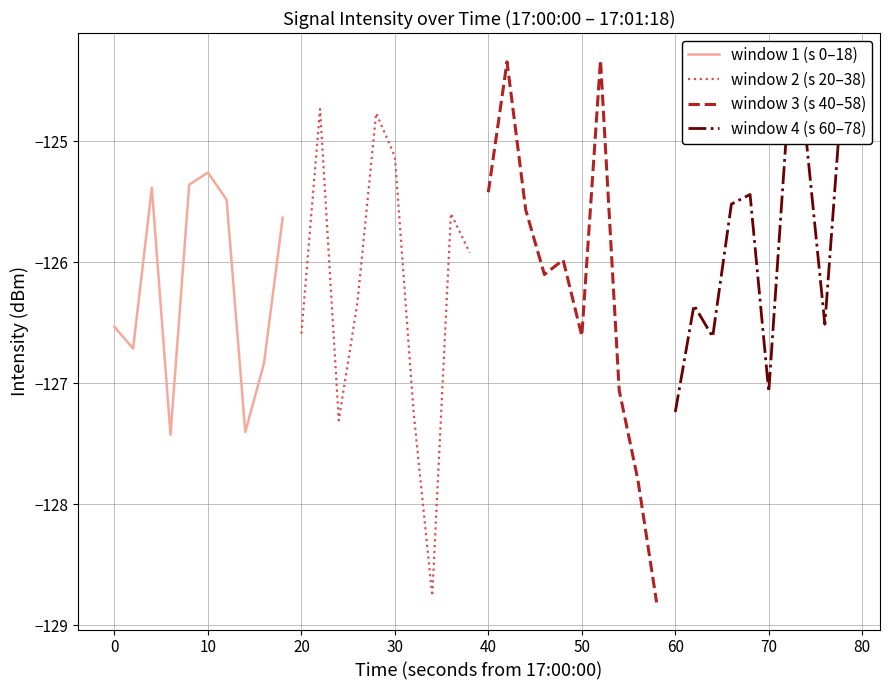

What is the lowest value of the window 4 (s 60–78) series?

-127.2